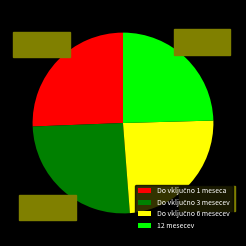

Count the number of slices in the pie.

4